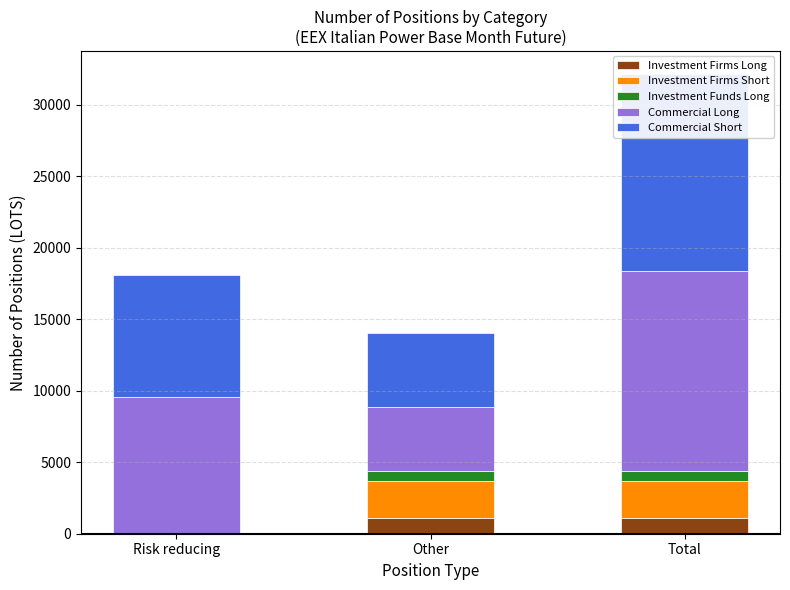

What is the difference between the highest and lowest values at Total?

13345.7